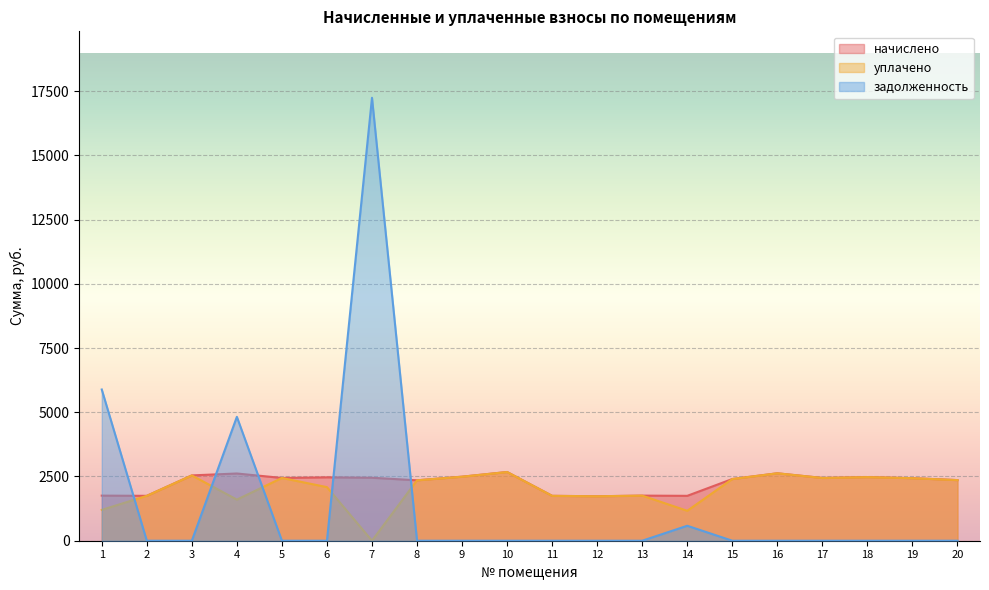

What is the average value of the задолженность series?

1426.4